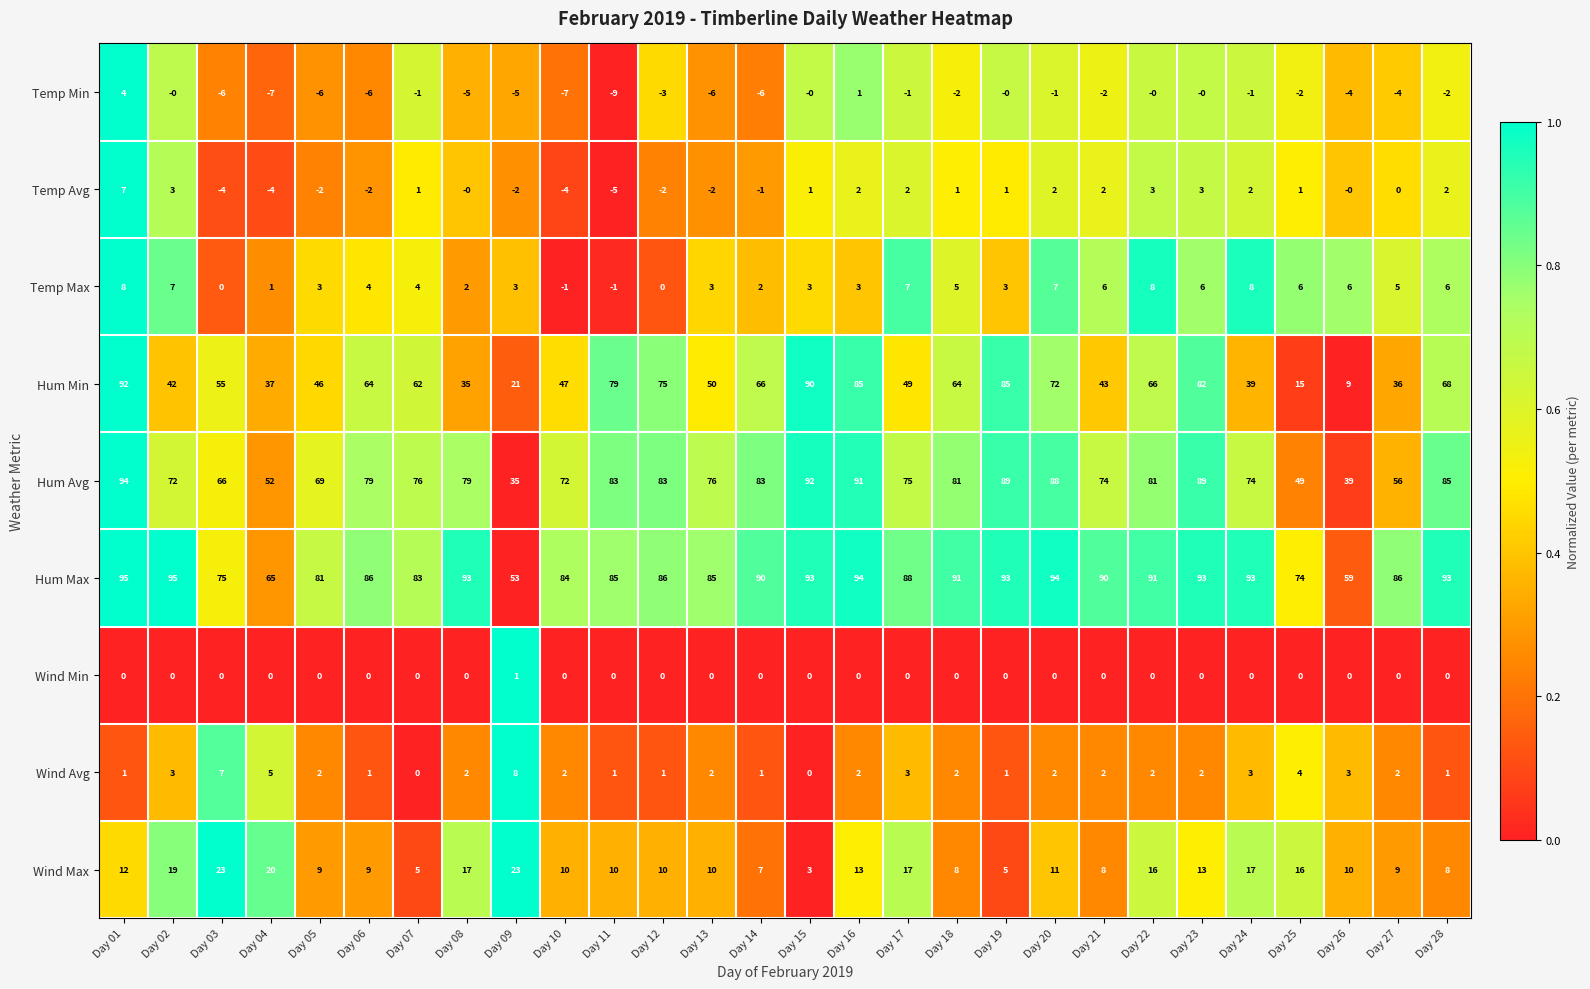

At how many categories does at least one series exceed 0?

28